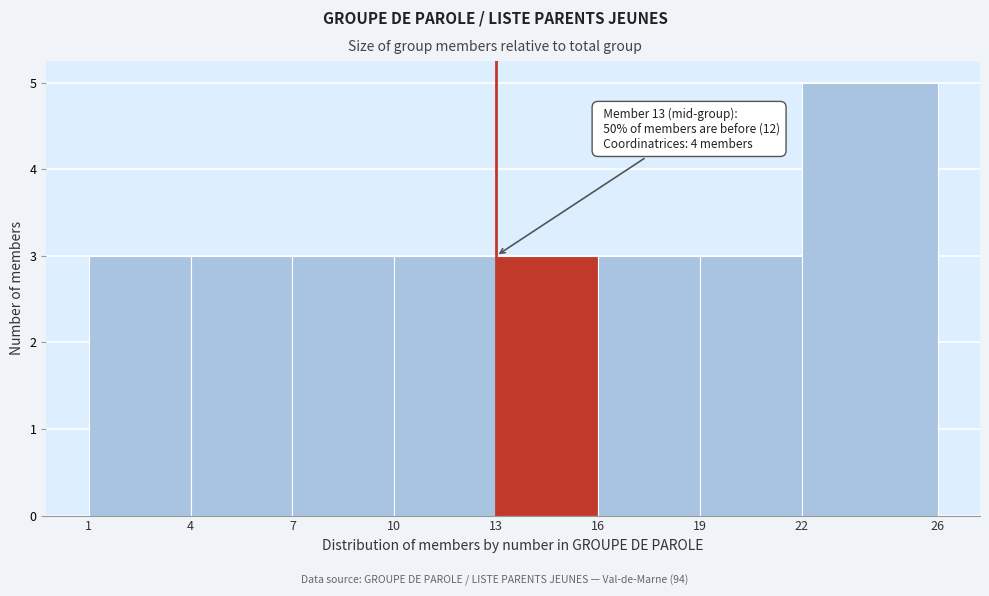

Which range on the x-axis has the tallest bar?

22 to 26